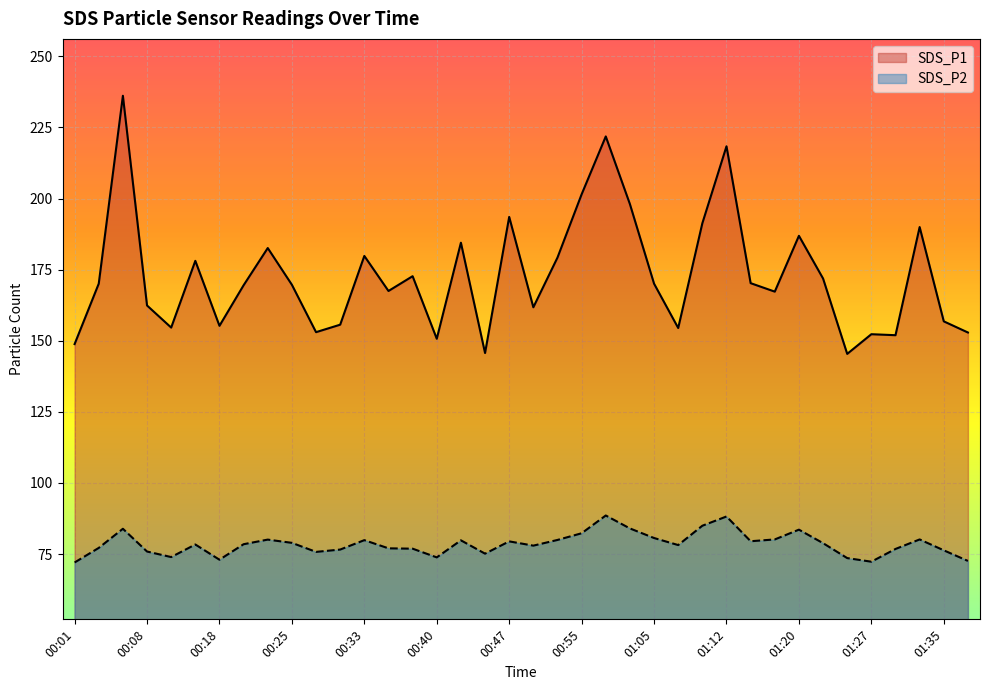

What is the value of the SDS_P2 point at the 2nd from the left?

77.2